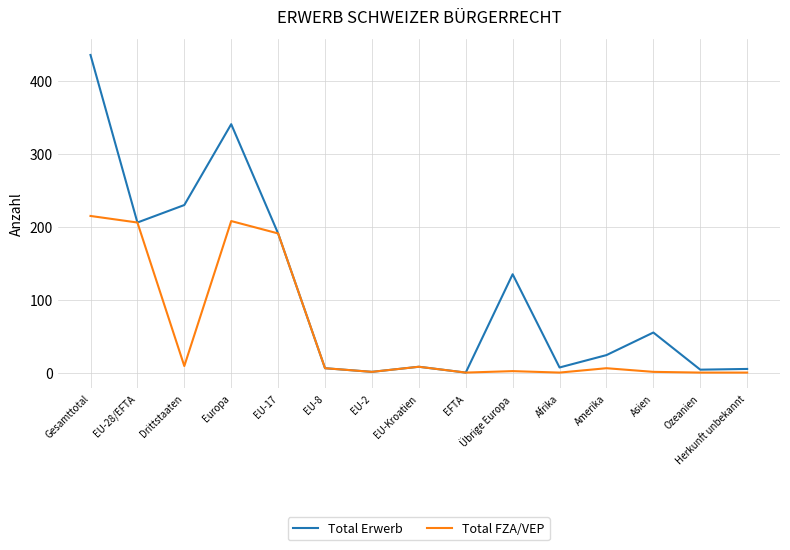

What position from the right is EU-17?

11